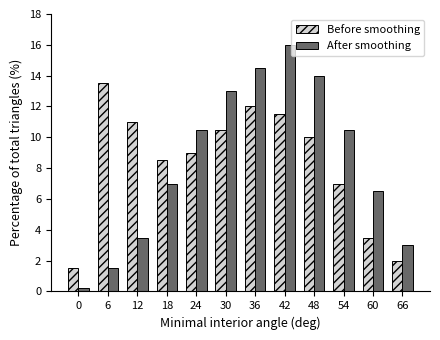

Reading left to right, transcribe all the data shown in this chart.

Before smoothing: 0=1.5	6=13.5	12=11.0	18=8.5	24=9.0	30=10.5	36=12.0	42=11.5	48=10.0	54=7.0	60=3.5	66=2.0
After smoothing: 0=0.2	6=1.5	12=3.5	18=7.0	24=10.5	30=13.0	36=14.5	42=16.0	48=14.0	54=10.5	60=6.5	66=3.0